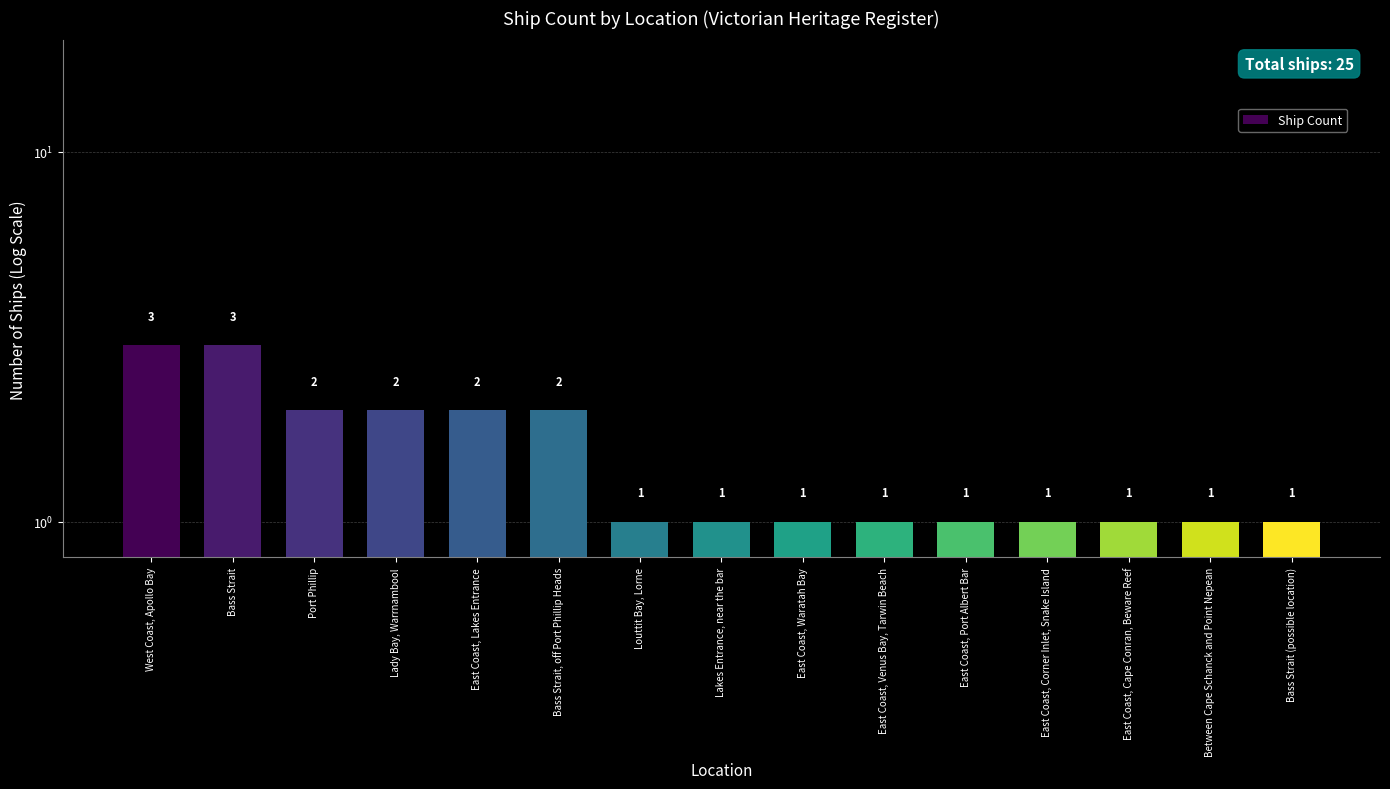

Reading left to right, transcribe all the data shown in this chart.

West Coast, Apollo Bay=3	Bass Strait=3	Port Phillip=2	Lady Bay, Warrnambool=2	East Coast, Lakes Entrance=2	Bass Strait, off Port Phillip Heads=2	Louttit Bay, Lorne=1	Lakes Entrance, near the bar=1	East Coast, Waratah Bay=1	East Coast, Venus Bay, Tarwin Beach=1	East Coast, Port Albert Bar=1	East Coast, Corner Inlet, Snake Island=1	East Coast, Cape Conran, Beware Reef=1	Between Cape Schanck and Point Nepean=1	Bass Strait (possible location)=1